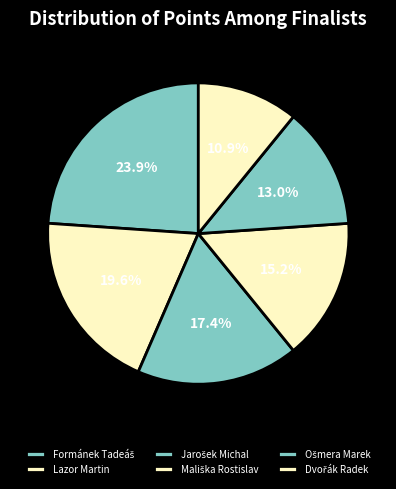

The Dvořák Radek slice represents 19% of the pie. True or false?

False